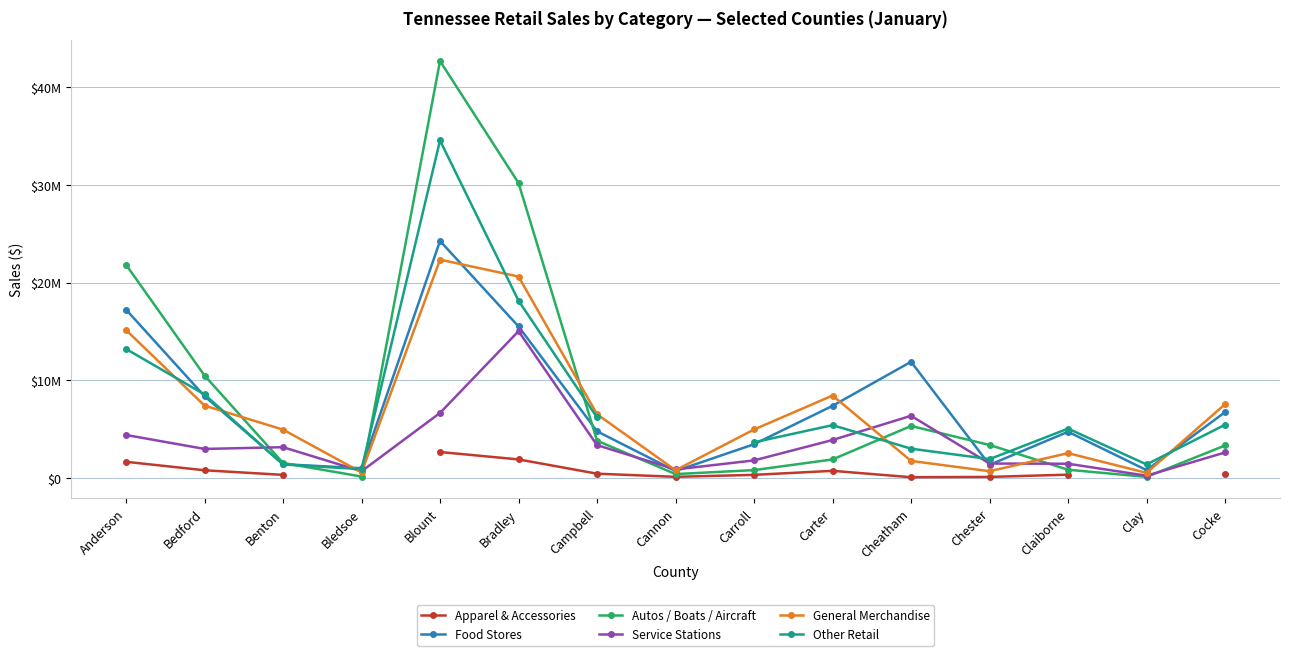

What is the difference between the second highest and minimum values in the Food Stores series?

16549012.0